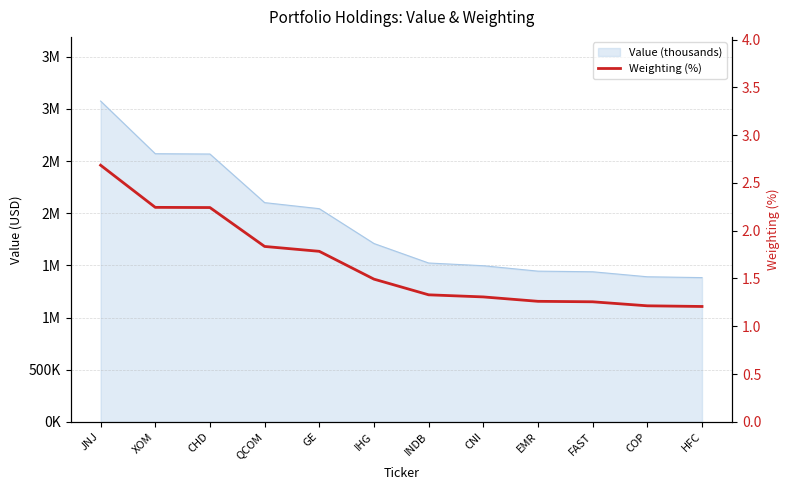

The chart shows a value of 0.7 at CHD. True or false?

False